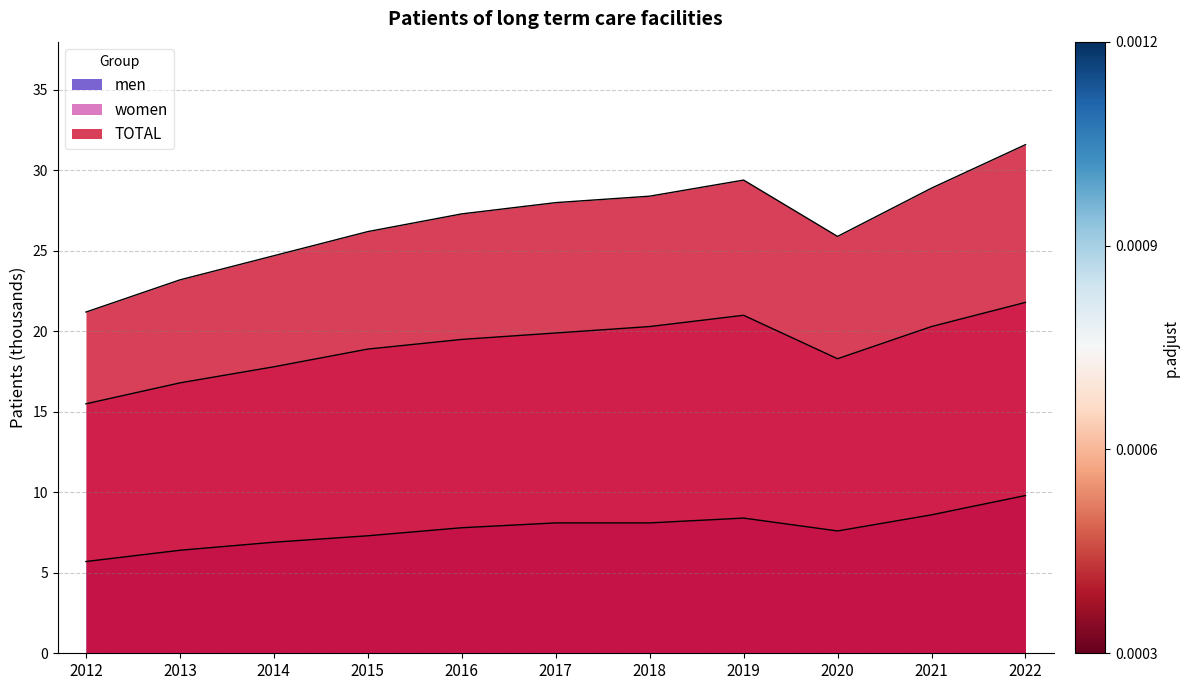

What is the sum of all TOTAL values?

294.8